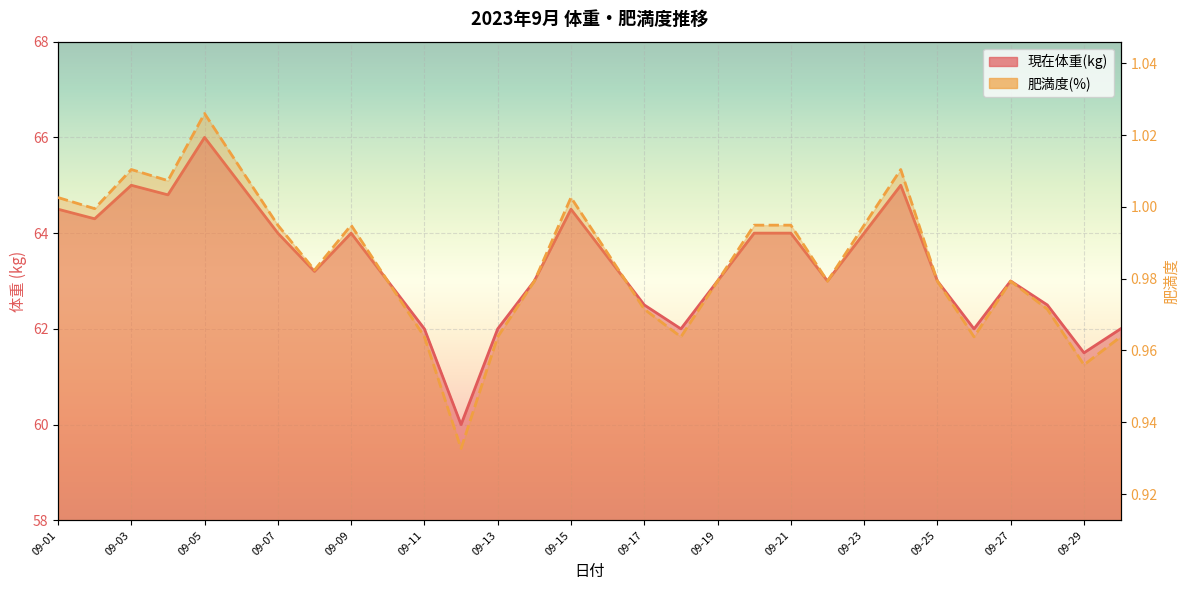

How many interior local peaks does the 肥満度(%) series have?

6